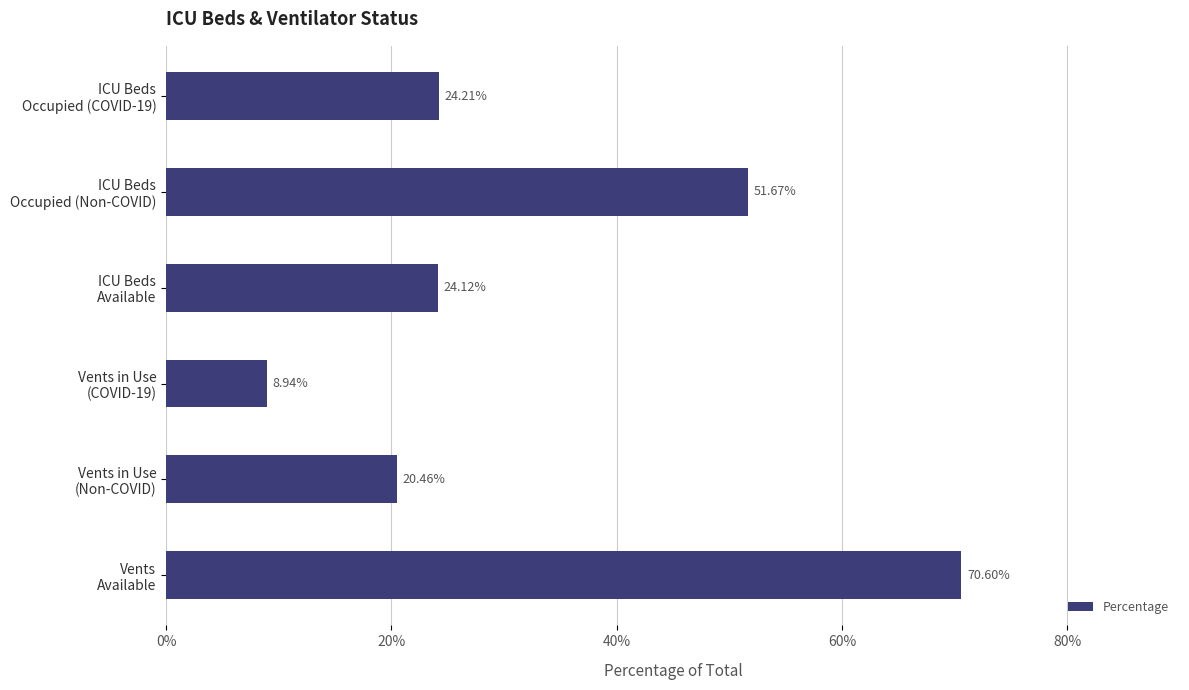

What is the difference between the second highest and second lowest values?

31.2